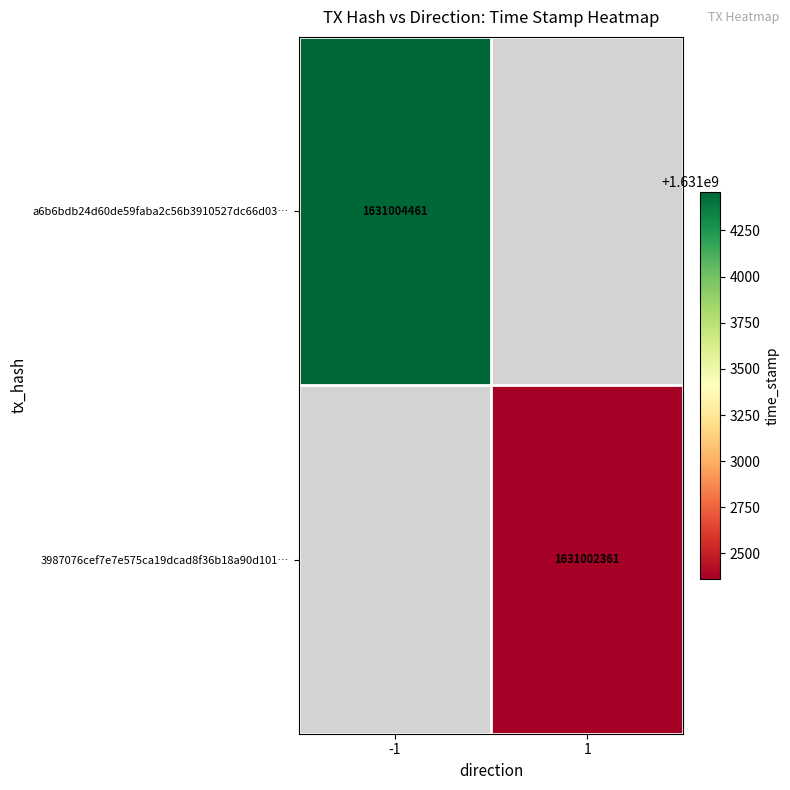

True or false: a6b6bdb24d60de59faba2c56b3910527dc66d03… has a value of 1631004461 at -1.

True